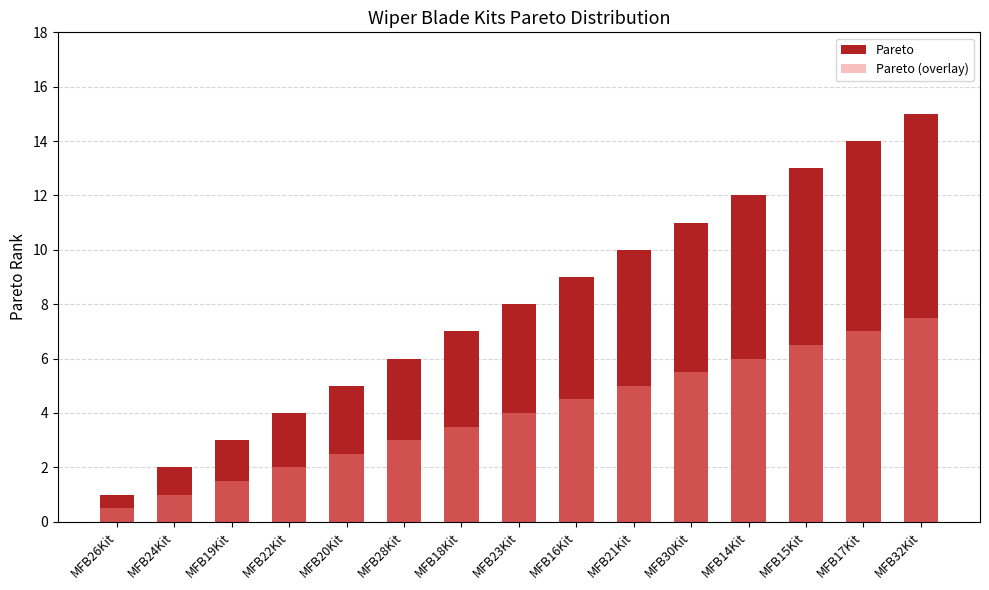

Reading right to left, what are all the values shown in this chart?

Pareto: MFB32Kit=15.0	MFB17Kit=14.0	MFB15Kit=13.0	MFB14Kit=12.0	MFB30Kit=11.0	MFB21Kit=10.0	MFB16Kit=9.0	MFB23Kit=8.0	MFB18Kit=7.0	MFB28Kit=6.0	MFB20Kit=5.0	MFB22Kit=4.0	MFB19Kit=3.0	MFB24Kit=2.0	MFB26Kit=1.0
Pareto (overlay): MFB32Kit=7.5	MFB17Kit=7.0	MFB15Kit=6.5	MFB14Kit=6.0	MFB30Kit=5.5	MFB21Kit=5.0	MFB16Kit=4.5	MFB23Kit=4.0	MFB18Kit=3.5	MFB28Kit=3.0	MFB20Kit=2.5	MFB22Kit=2.0	MFB19Kit=1.5	MFB24Kit=1.0	MFB26Kit=0.5